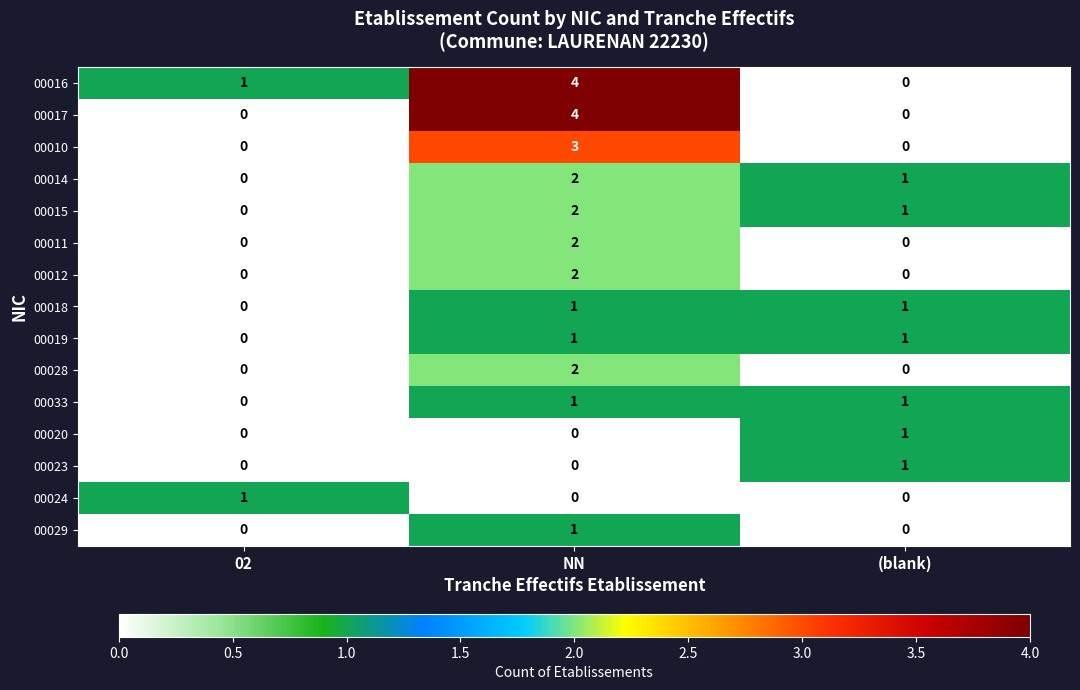

Which category has the highest value across all series?

NN